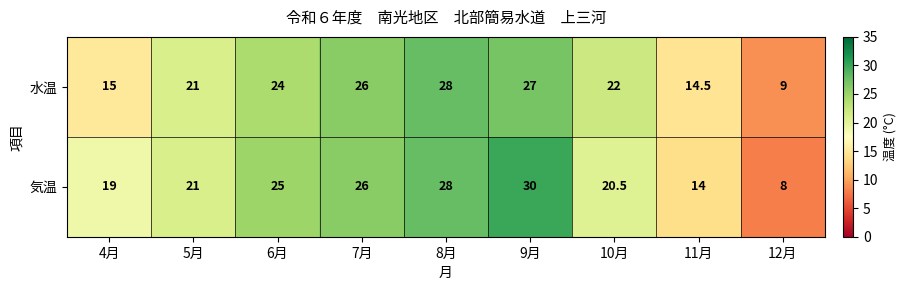

At which label does 気温 reach its minimum?

12月